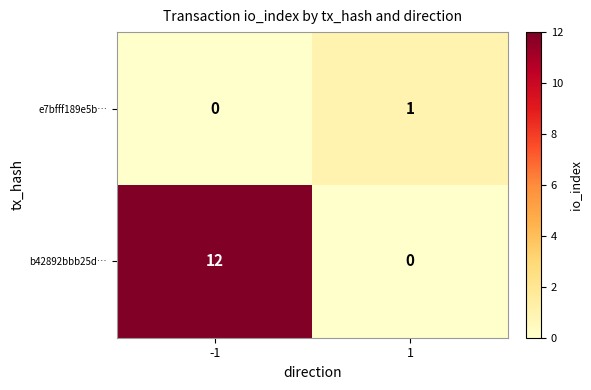

What is the sum of the b42892bbb25d… values at -1 and 1?

12